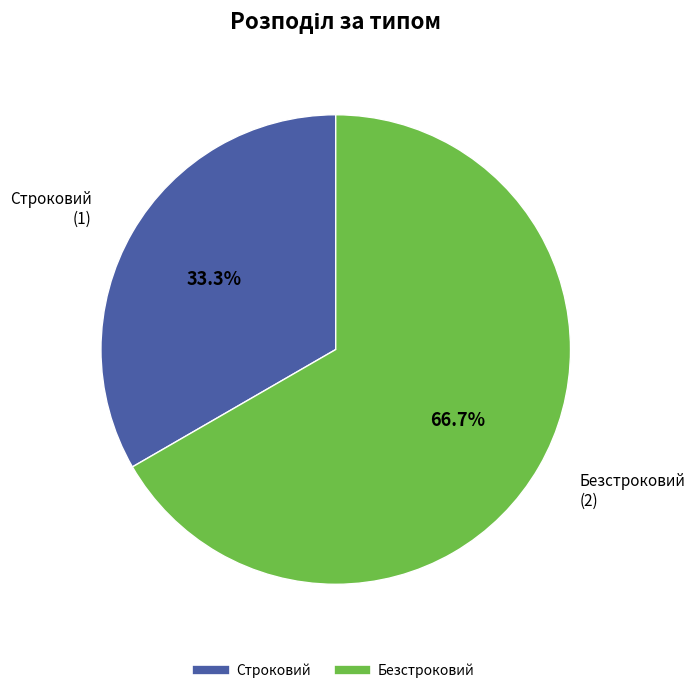

Rank the categories by value from highest to lowest.

Безстроковий, Строковий